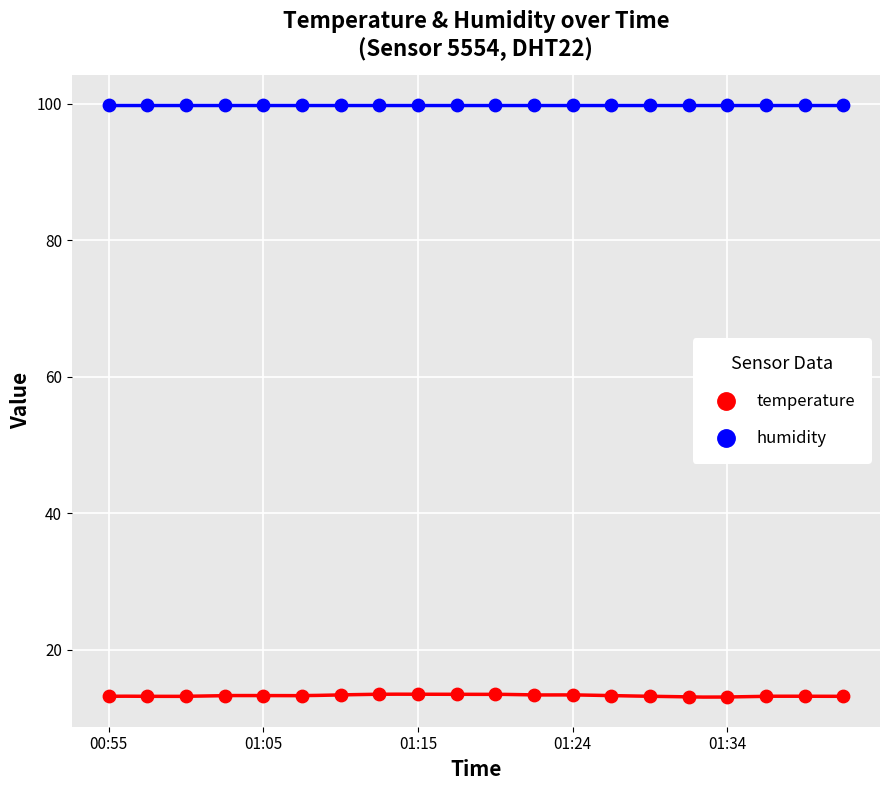

What are all the series names shown in the legend?

temperature, humidity